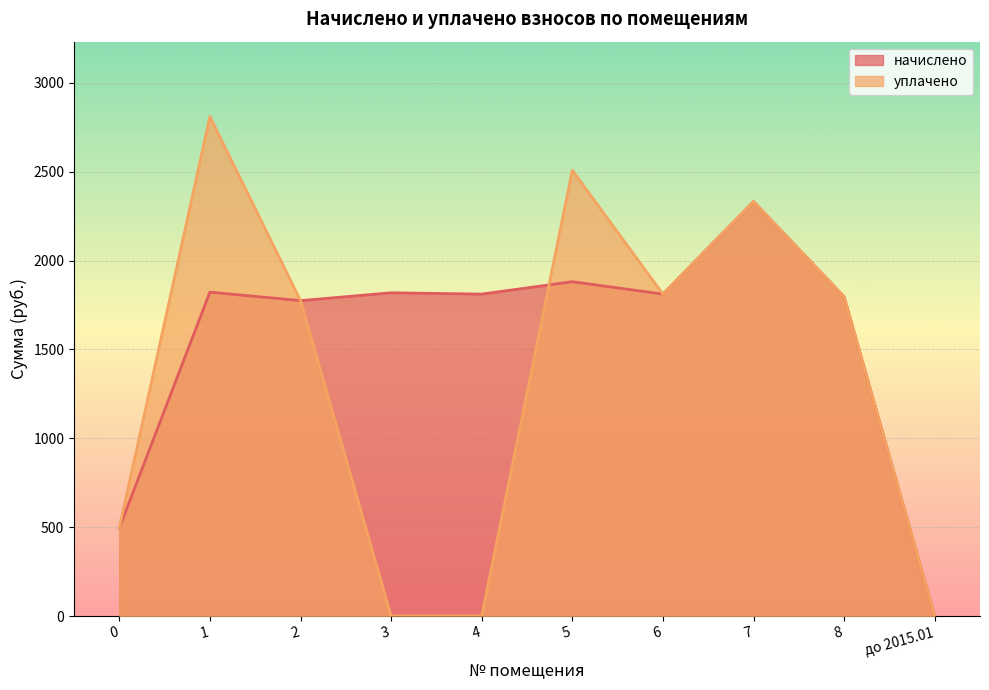

Reading left to right, transcribe all the data shown in this chart.

начислено: 494.9	1822.0	1774.3	1818.3	1811.0	1880.7	1811.0	2331.6	1796.3	0.0
уплачено: 494.9	2809.6	1774.3	0.0	0.0	2507.6	1811.0	2331.6	1796.3	0.0